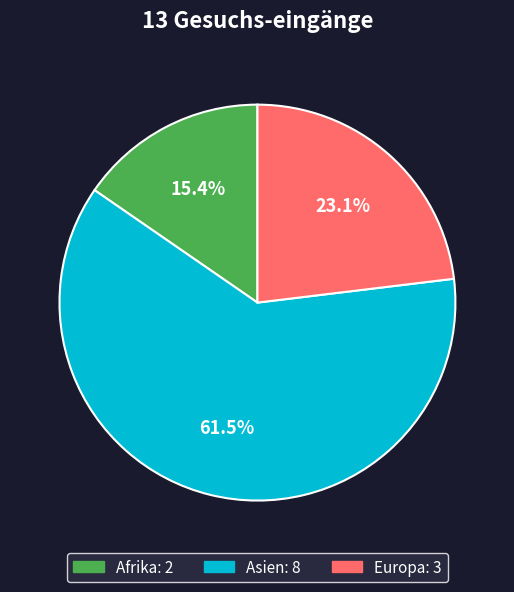

Approximately how many times larger is the value at Europa compared to Asien?

0.4